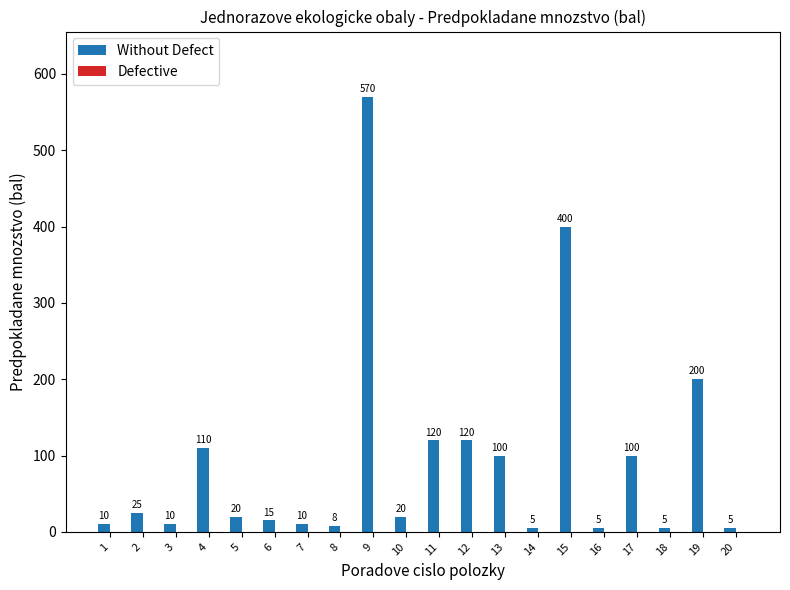

Does the chart contain stacked bars?

No